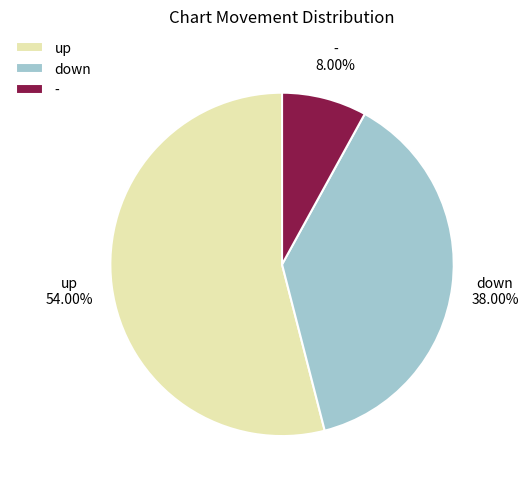

Approximately how many times larger is the value at down compared to up?

0.7